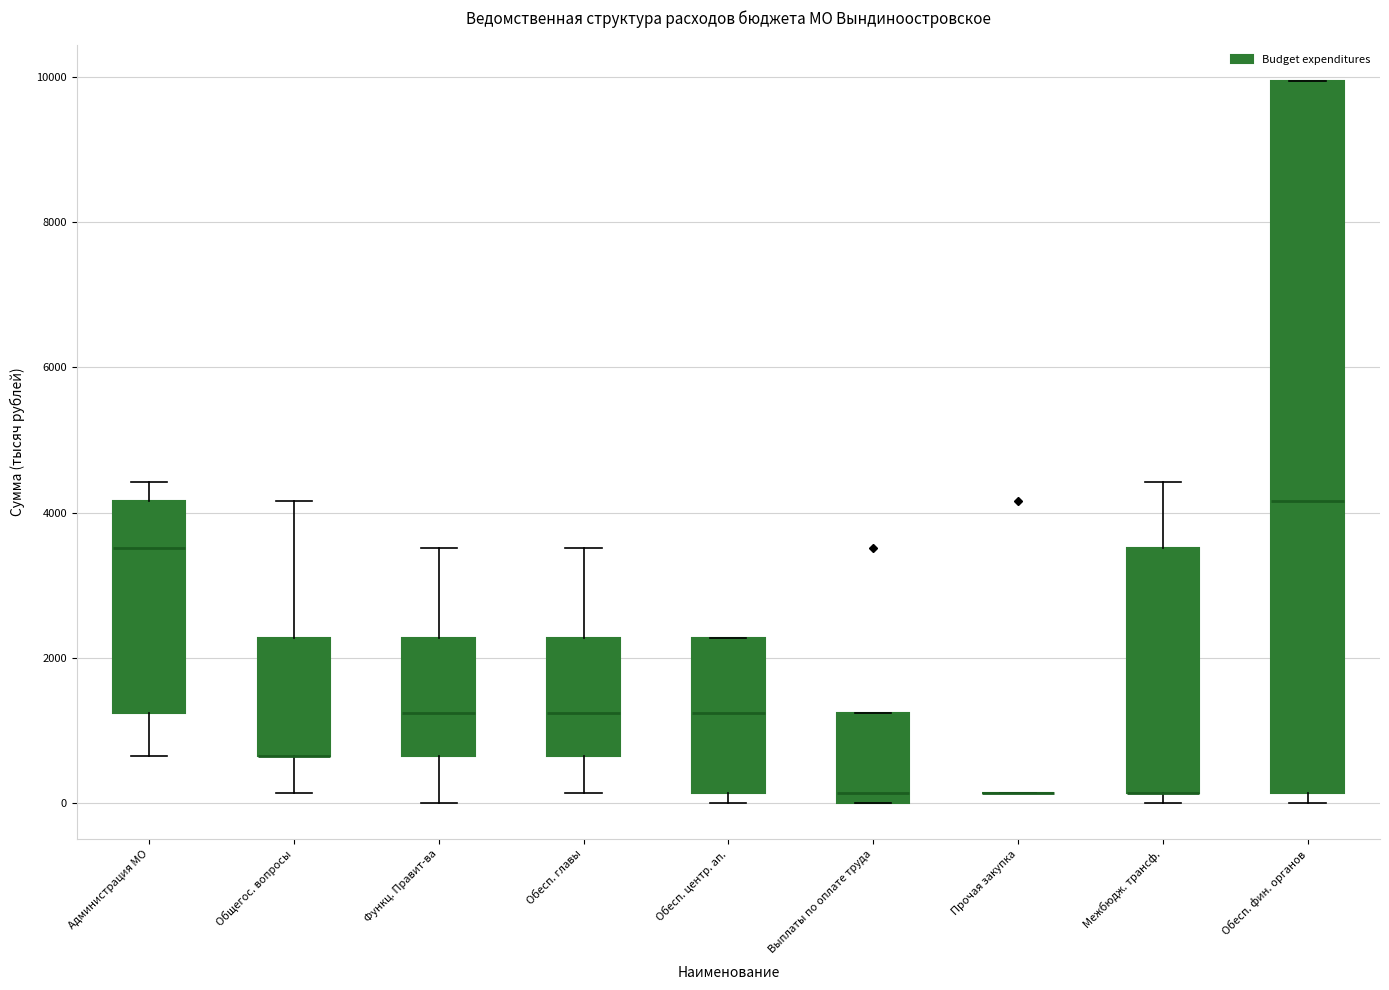

Reading left to right, read every box against the y-axis: the position of its median line, the range the box covers, and the ends of its whiskers. The values are not printed on the chart, so give them approximately, as read against the axis.

Администрация МО: median 3600, box 1200 to 4200, whiskers 600 to 4400
Общегос. вопросы: median 600 (drawn on the box's lower edge), box 600 to 2200, whiskers 200 to 4200
Функц. Правит-ва: median 1200, box 600 to 2200, whiskers 0 to 3600
Обесп. главы: median 1200, box 600 to 2200, whiskers 200 to 3600
Обесп. центр. ап.: median 1200, box 200 to 2200, whiskers 0 to 2200
Выплаты по оплате труда: median 200, box 0 to 1200, whiskers 0 to 1200
Прочая закупка: box collapsed to a line at 200, whiskers 200 to 200
Межбюдж. трансф.: median 200 (drawn on the box's lower edge), box 200 to 3600, whiskers 0 to 4400
Обесп. фин. органов: median 4200, box 200 to 10000, whiskers 0 to 10000